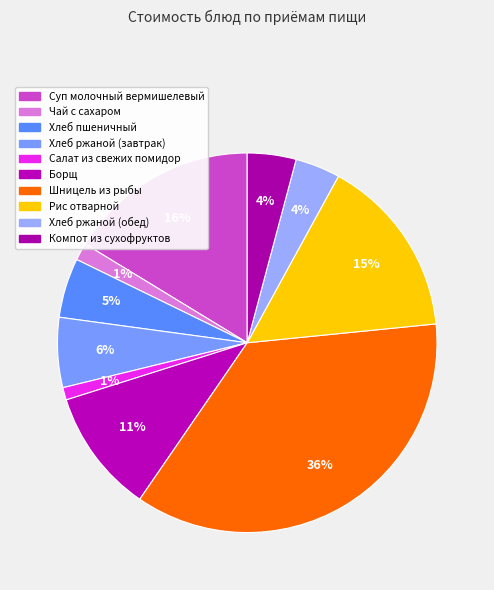

How much of the chart is everything except Борщ?

89.4%